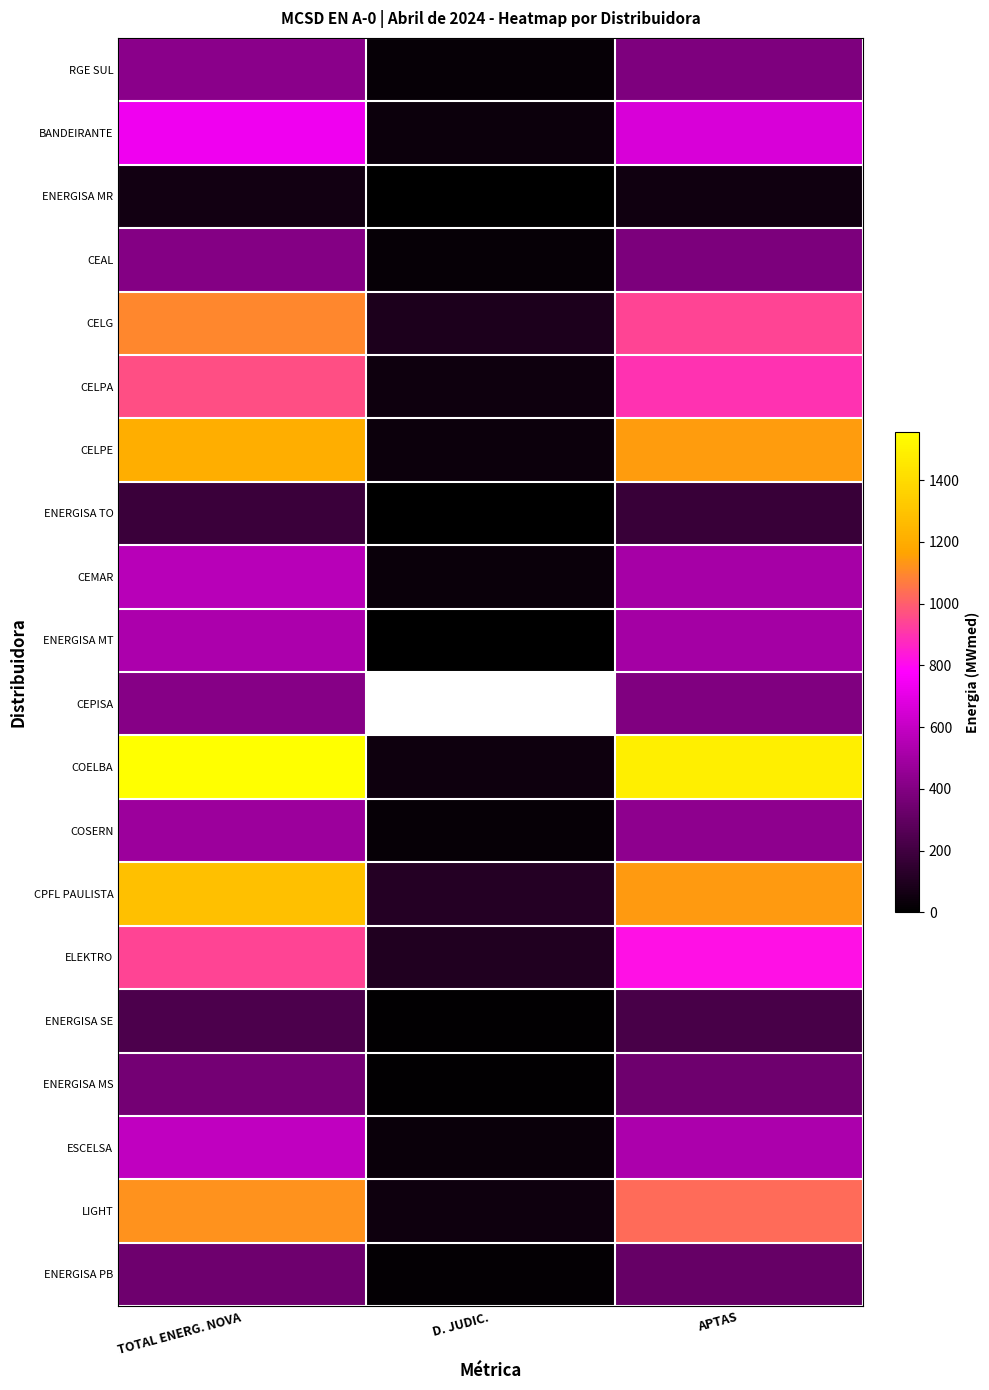

Rank the categories by ENERGISA PB value from lowest to highest.

D. JUDIC., APTAS, TOTAL ENERG. NOVA